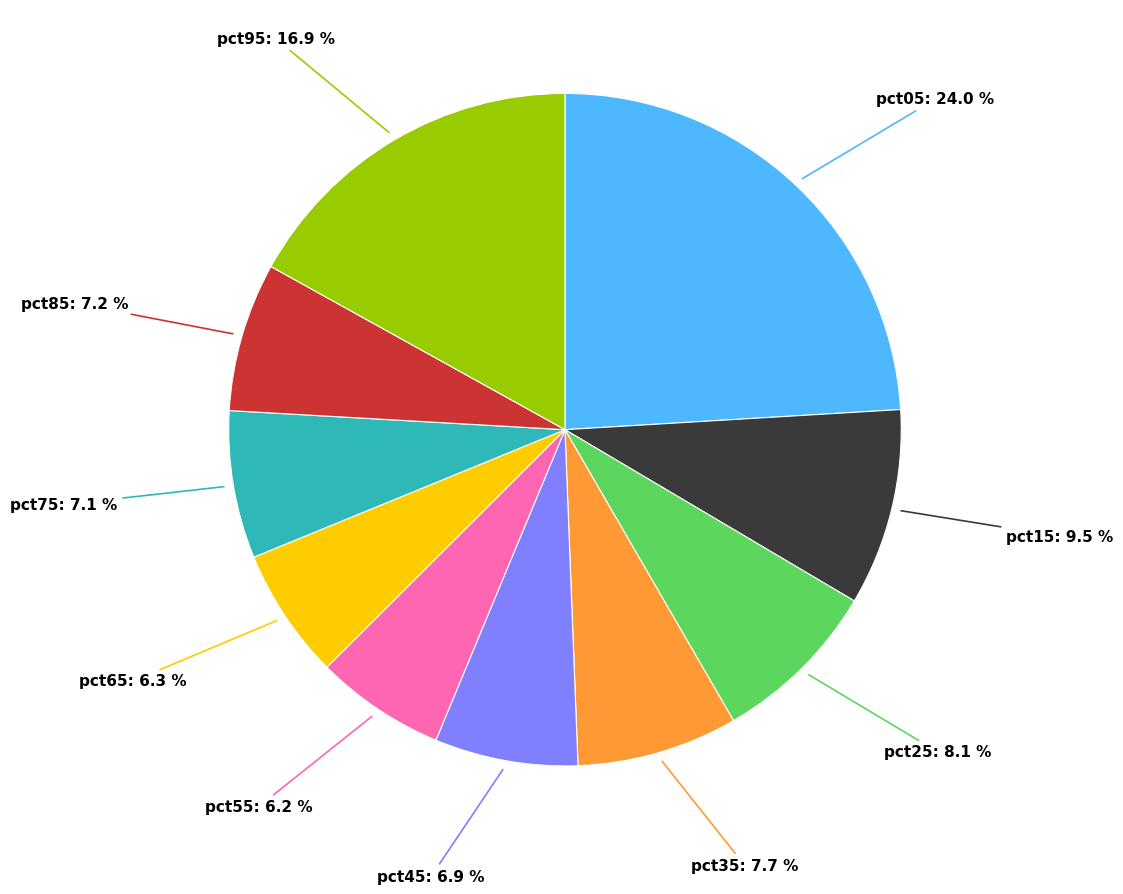

Is there a majority slice in this chart?

No